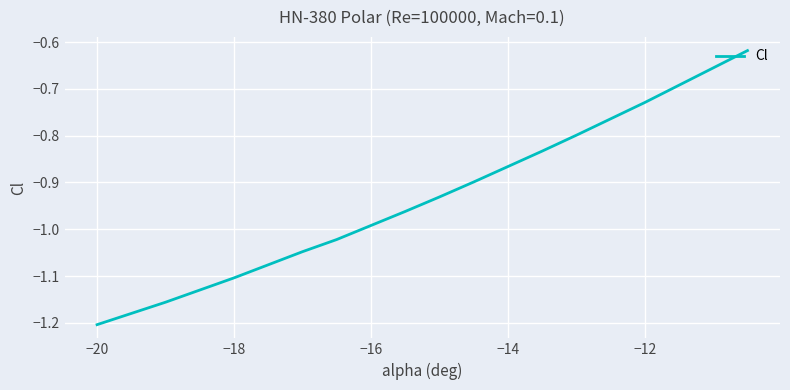

The chart shows a value of -1.7 at −18. True or false?

False